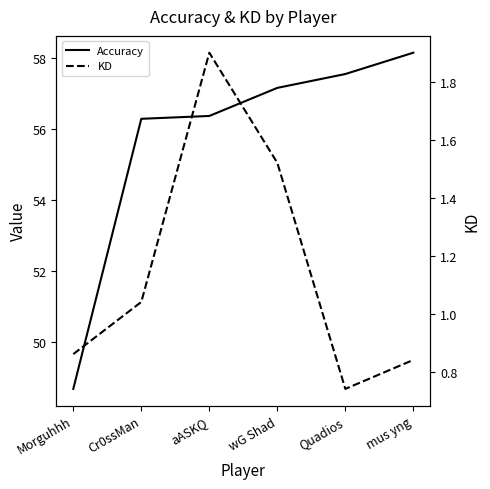

True or false: KD and Accuracy intersect in this chart.

False